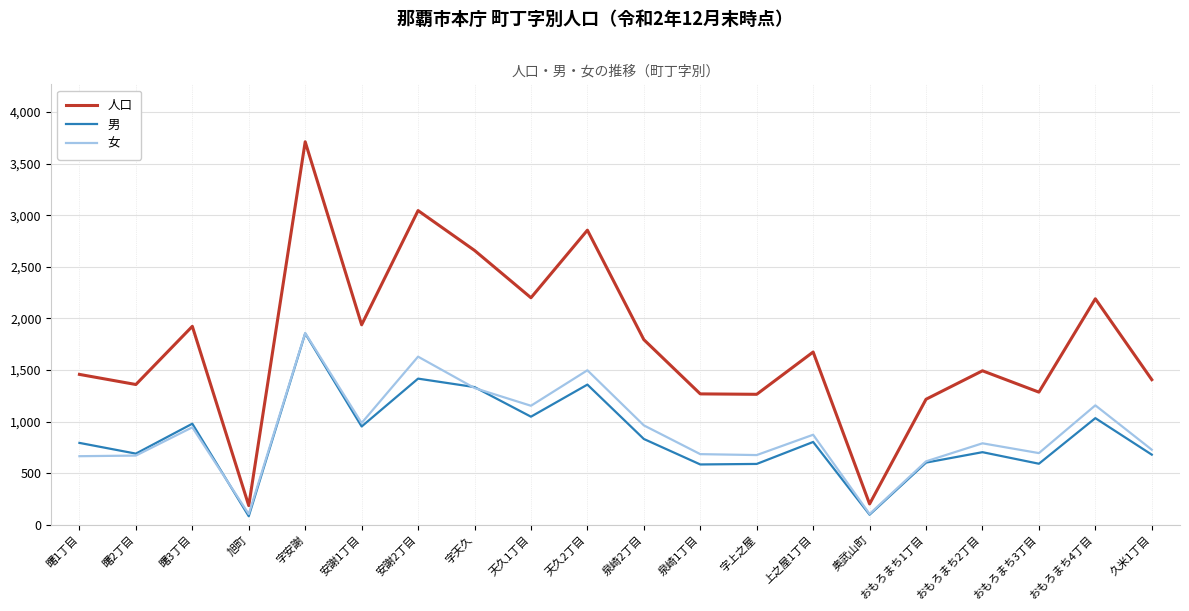

What is the maximum value for 人口?

3712